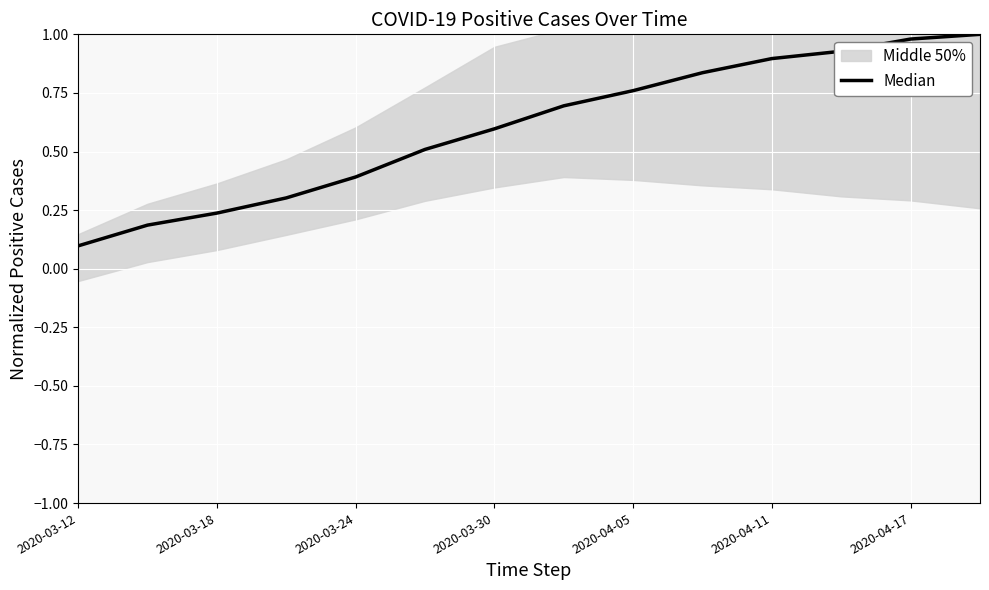

Which has a higher value, 2020-03-18 or 2020-03-12?

2020-03-18